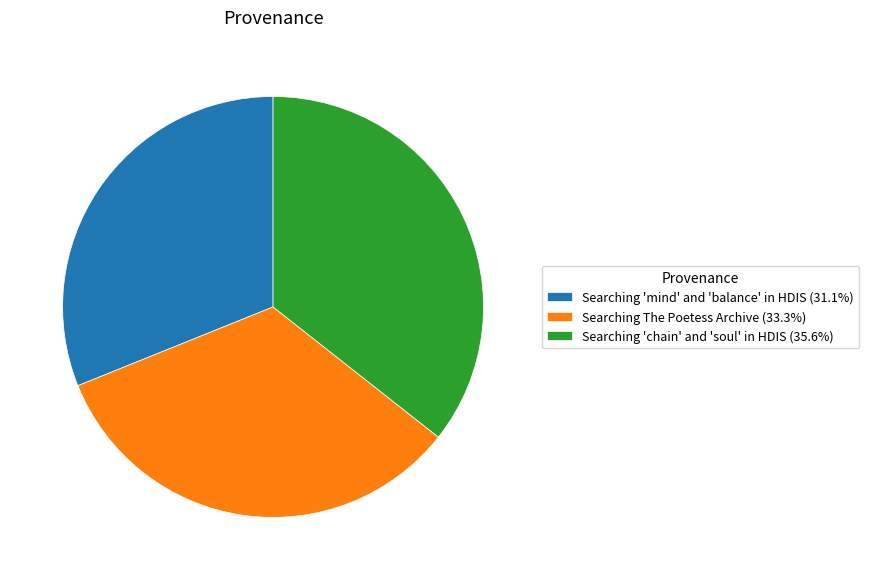

Combined, do Searching 'mind' and 'balance' in HDIS (31.1%) and Searching The Poetess Archive (33.3%) account for over 50%?

Yes